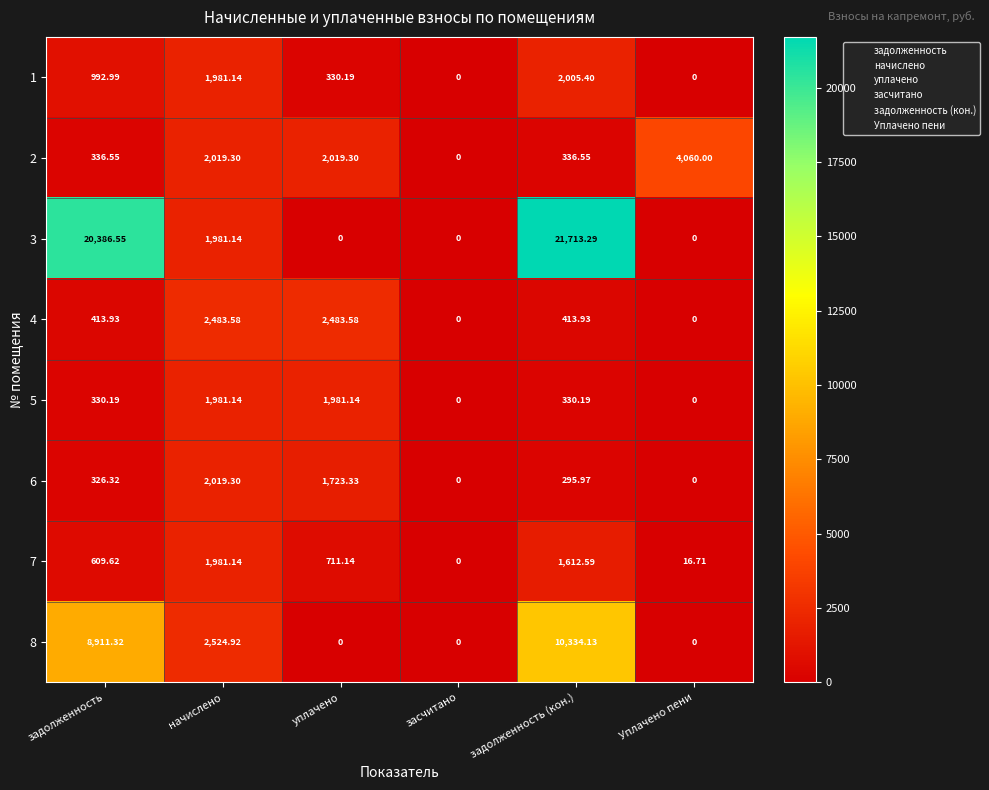

At which label is 3 closest to 10856?

начислено